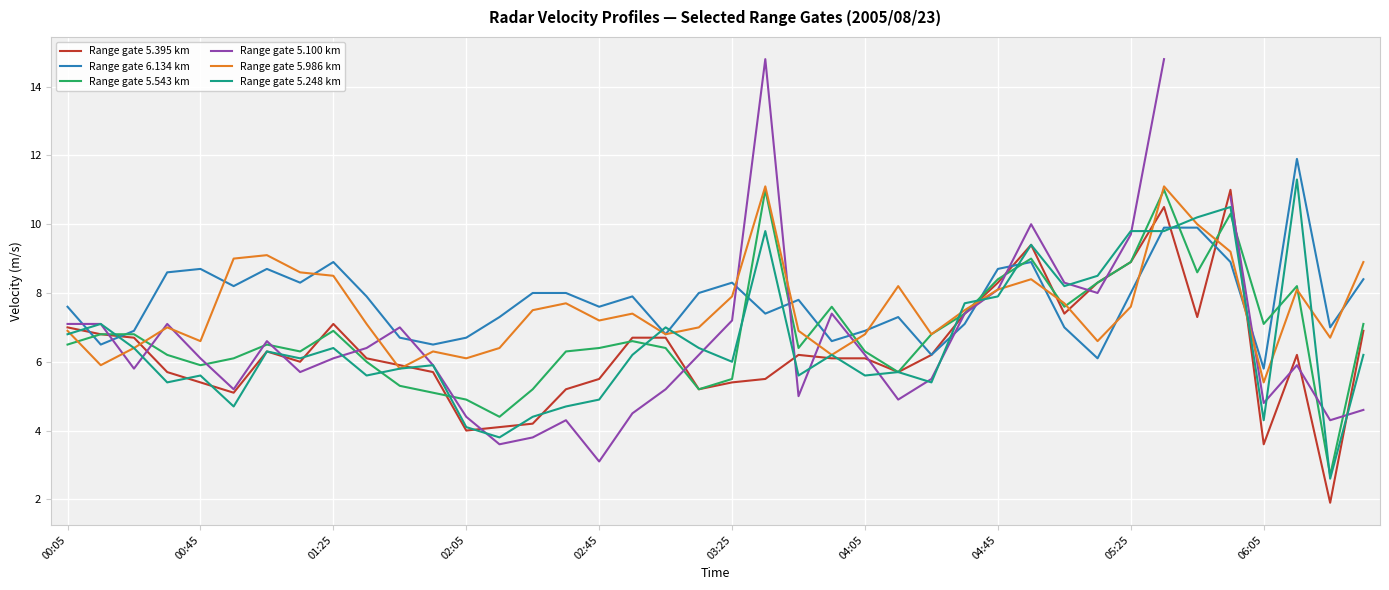

True or false: Range gate 6.134 km has a value of 7.6 at 00:05.

True